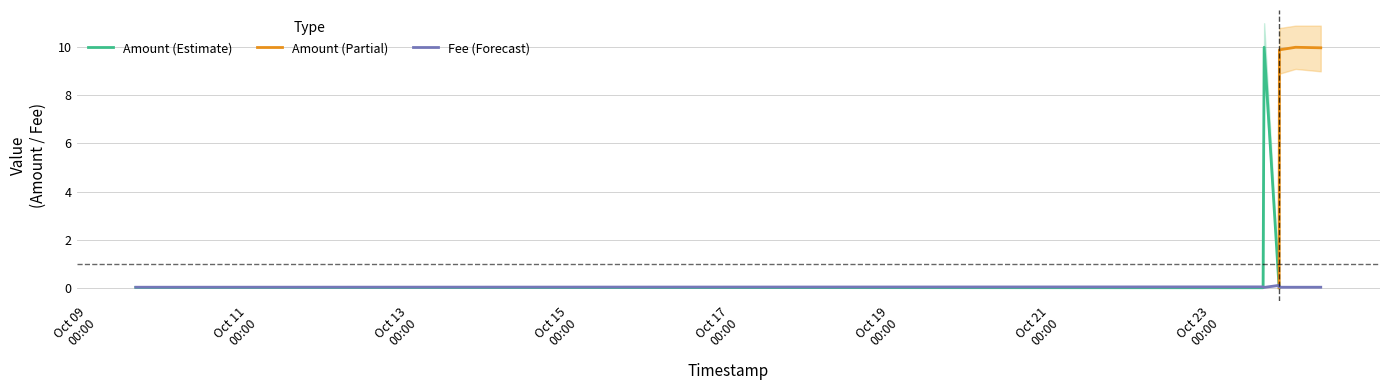

At which label is the value closest to 0?

2021-10-23 13:02:17